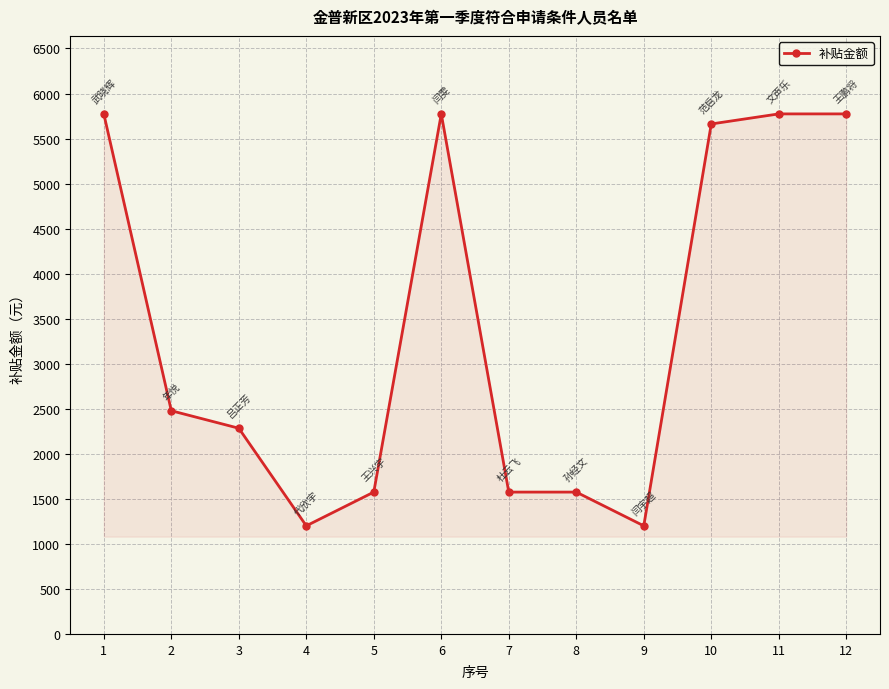

Which has a higher value, 10 or 3?

10